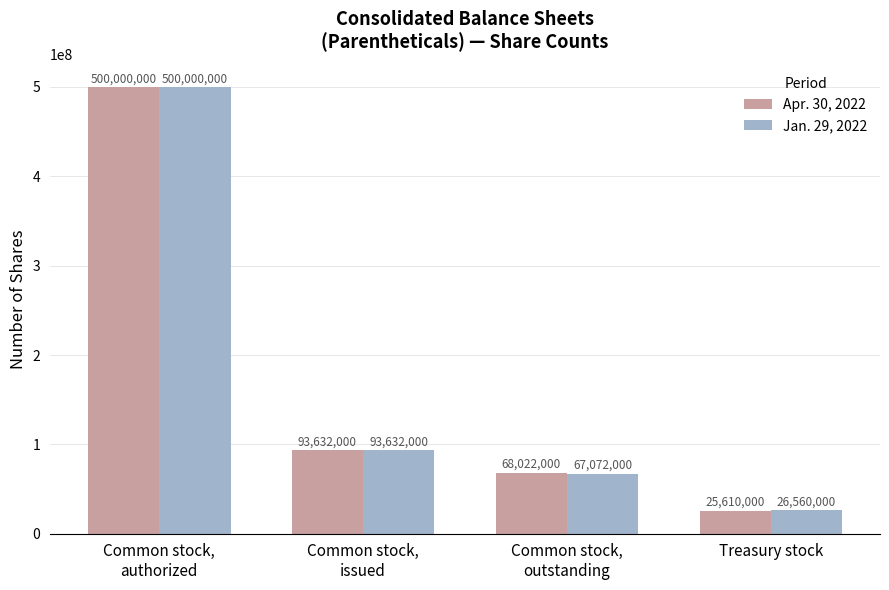

Does the chart contain stacked bars?

No